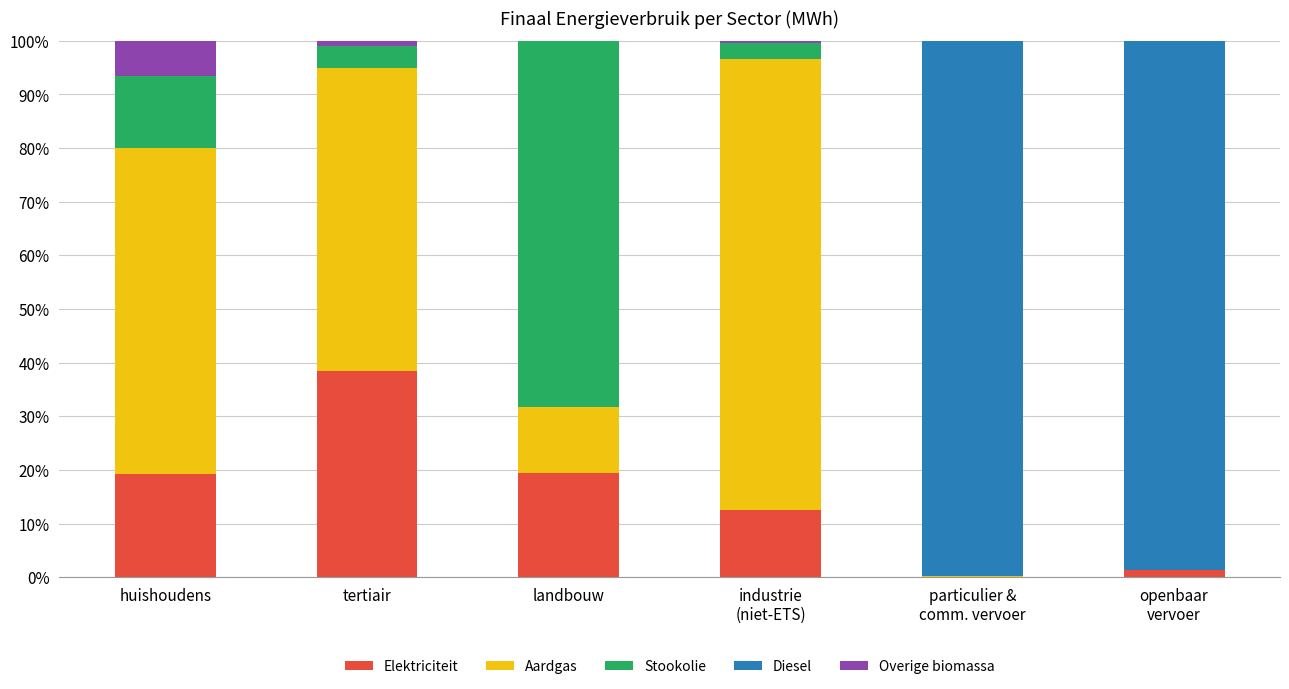

What is the total value across all series at openbaar
vervoer?

100.0